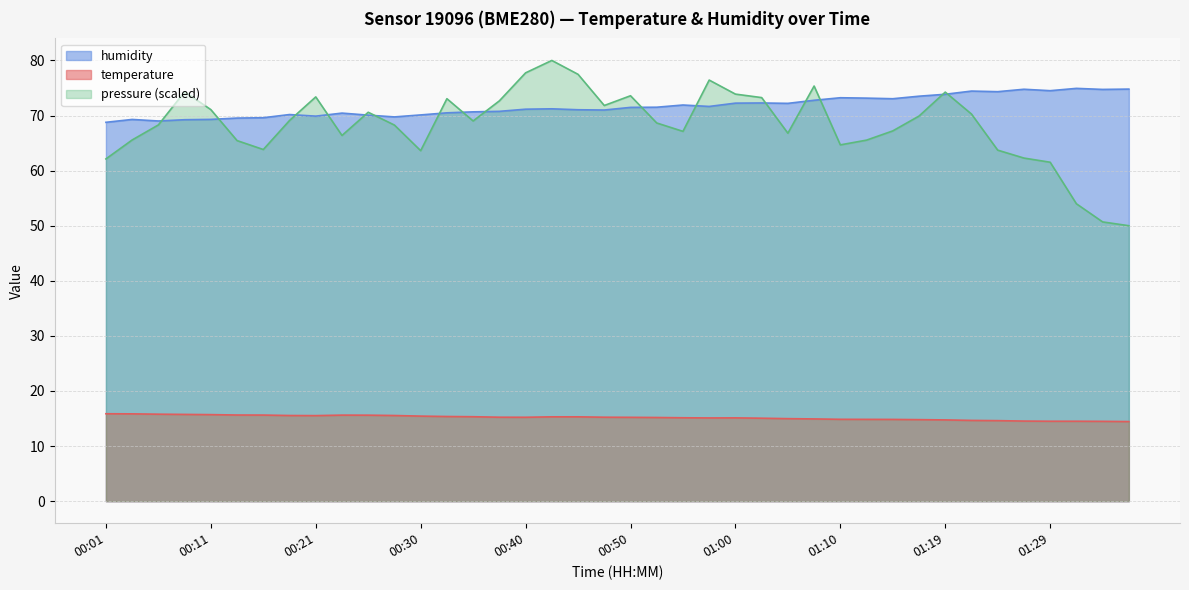

What is the minimum value shown in the chart?

14.4